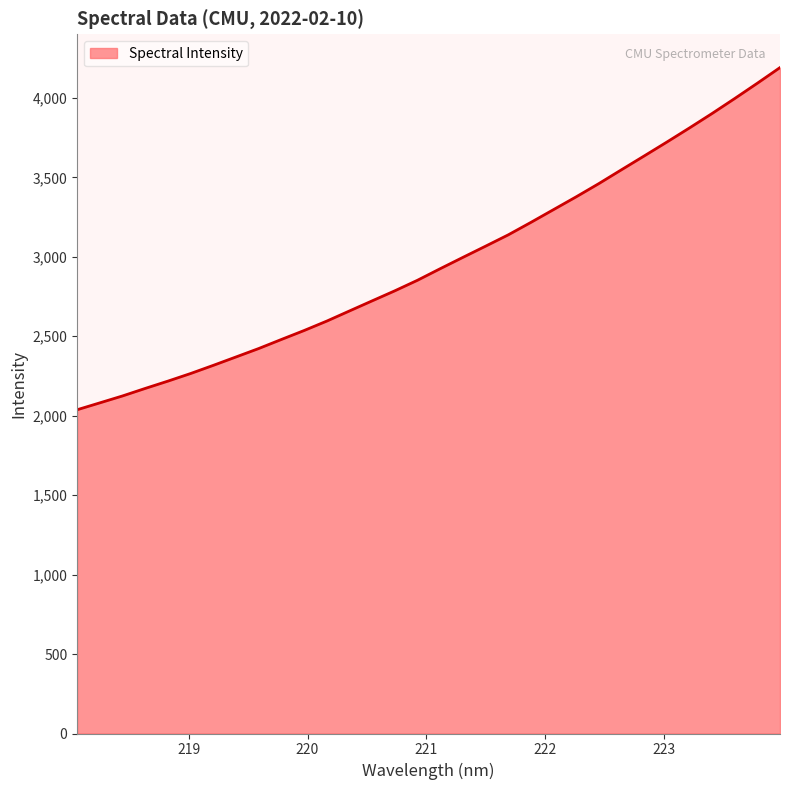

What is the maximum value shown in the chart?

4191.1